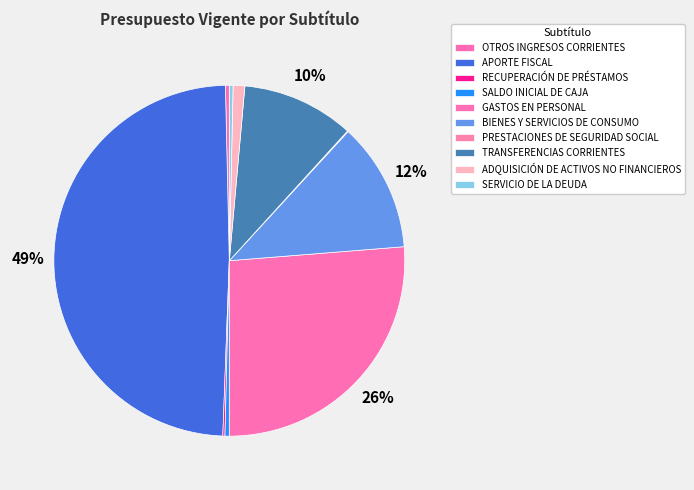

What is the change in value from BIENES Y SERVICIOS DE CONSUMO to SERVICIO DE LA DEUDA?

-3911000